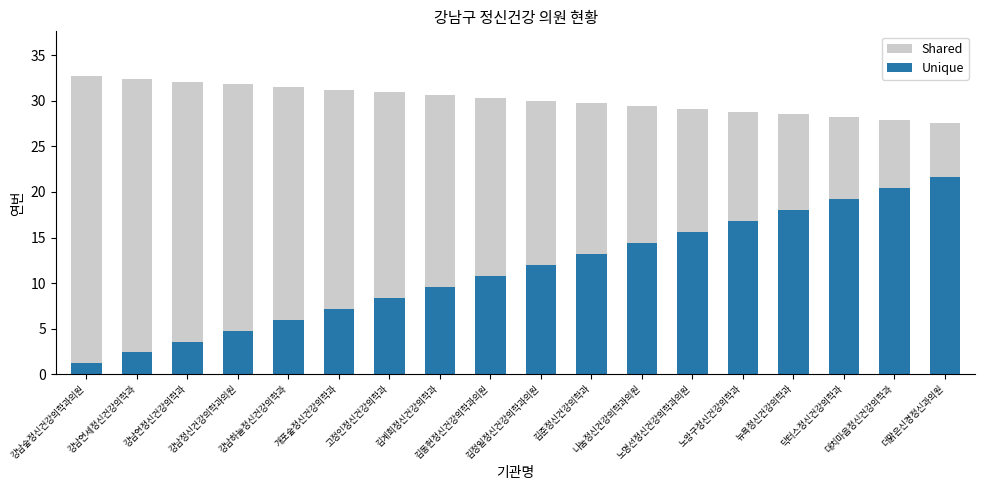

Which has a higher value, 김계희정신건강의학과 or 뉴욕정신건강의학과?

김계희정신건강의학과